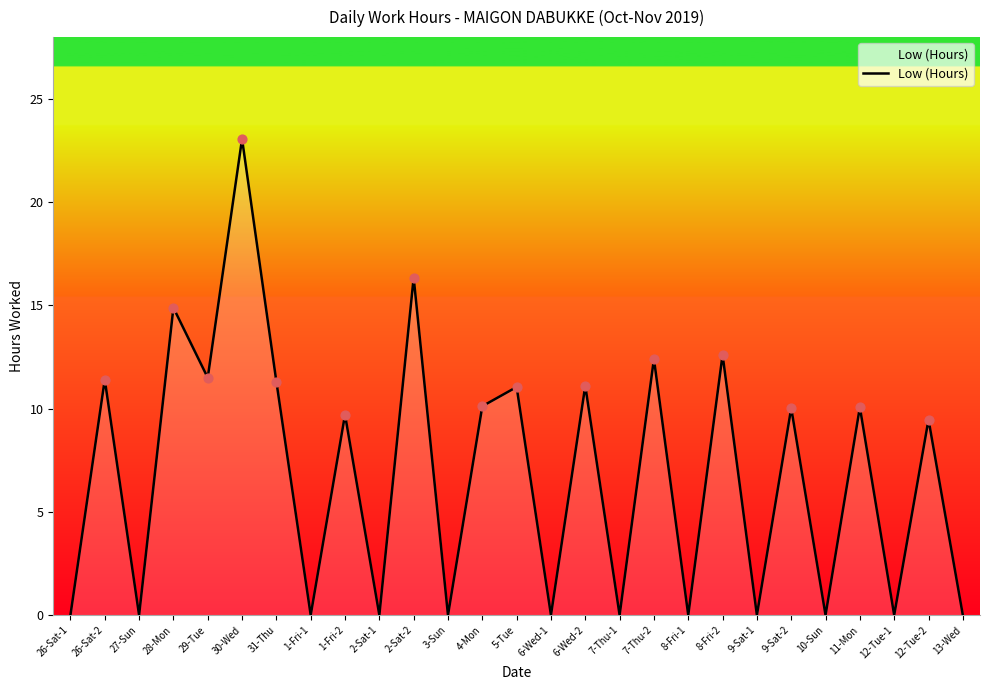

What is the ratio of the value at 7-Thu-2 to the value at 26-Sat-2?

1.1